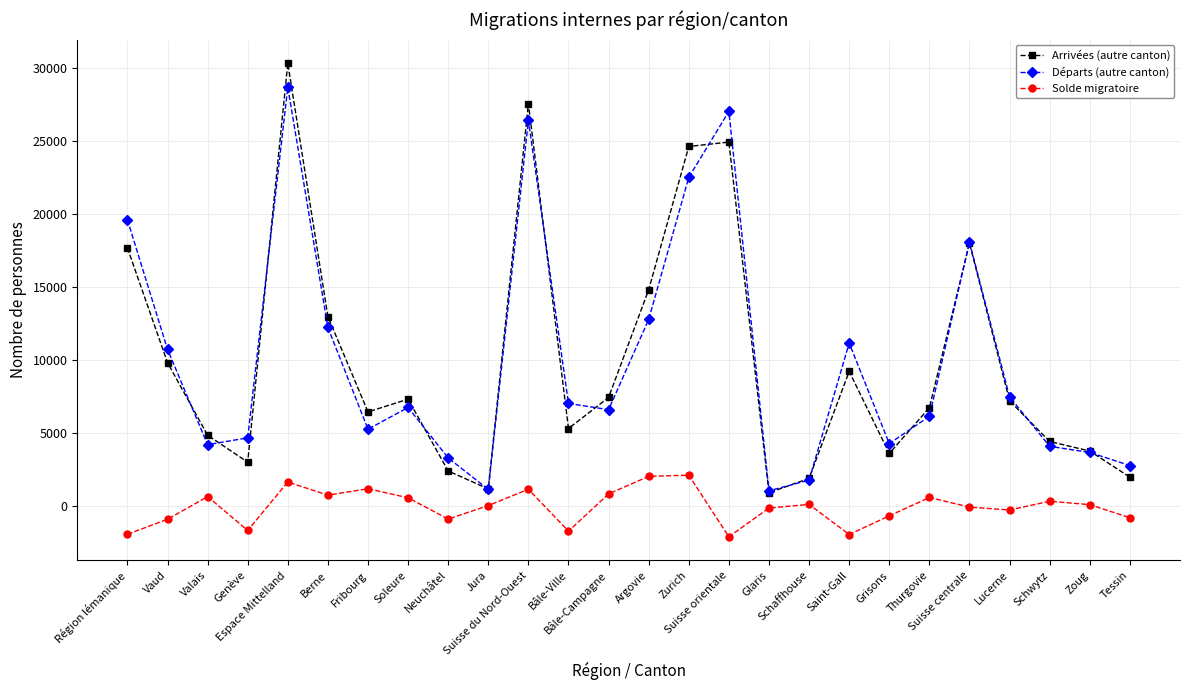

How many distinct data groups are displayed?

3